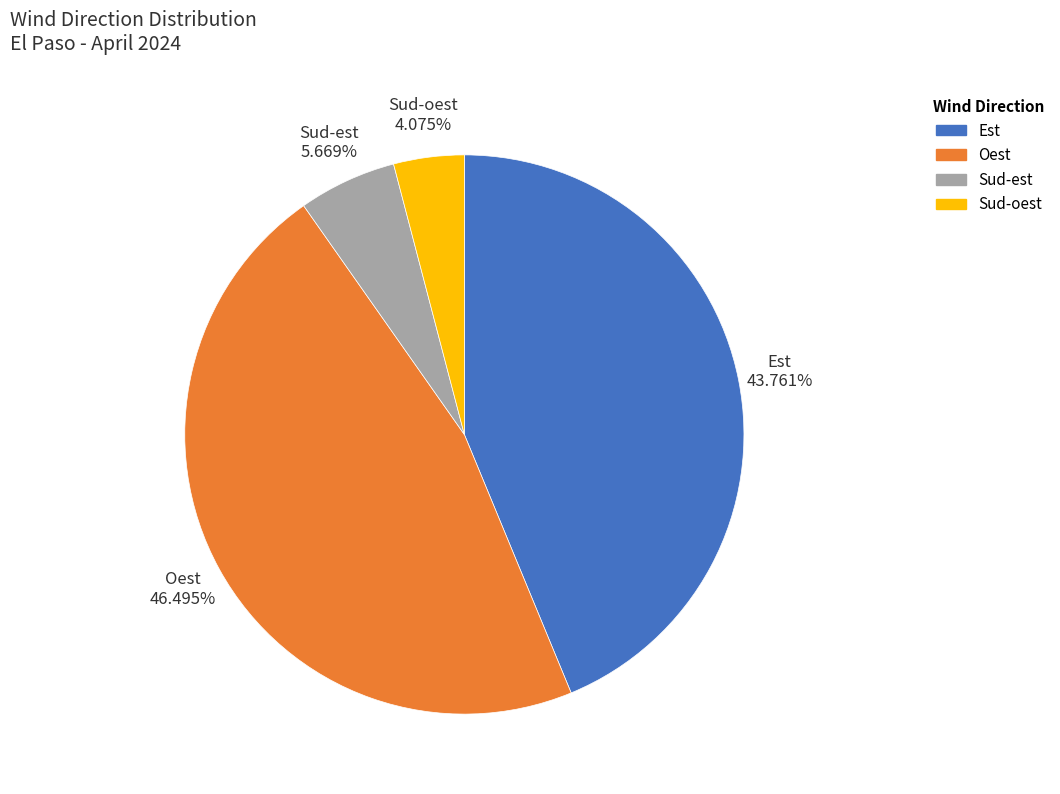

Is there any slice that represents more than half of the pie?

No